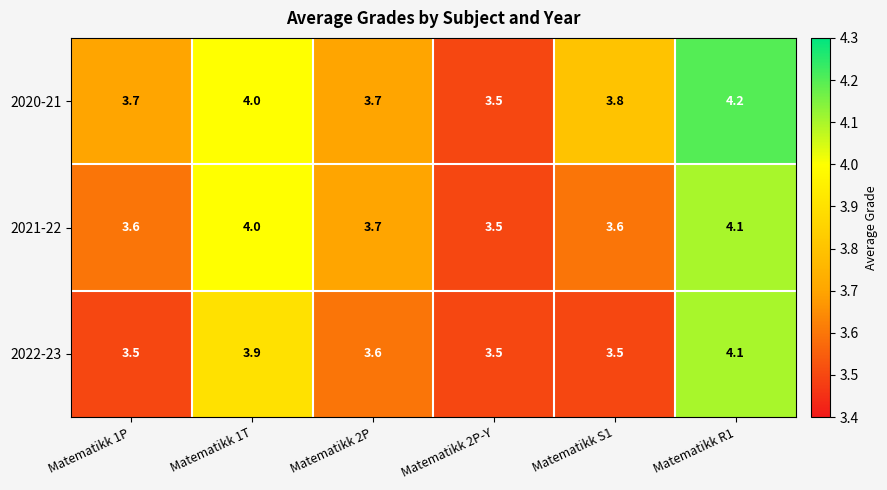

How many 2020-21 values are between 3 and 4?

5